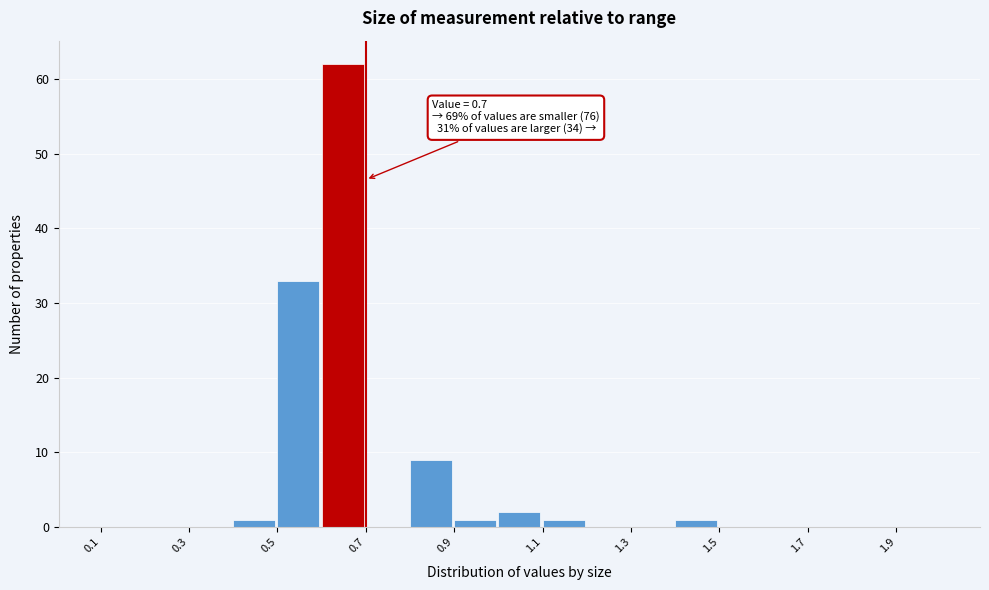

Over which range of the x-axis is the bar tallest?

0.6 to 0.7